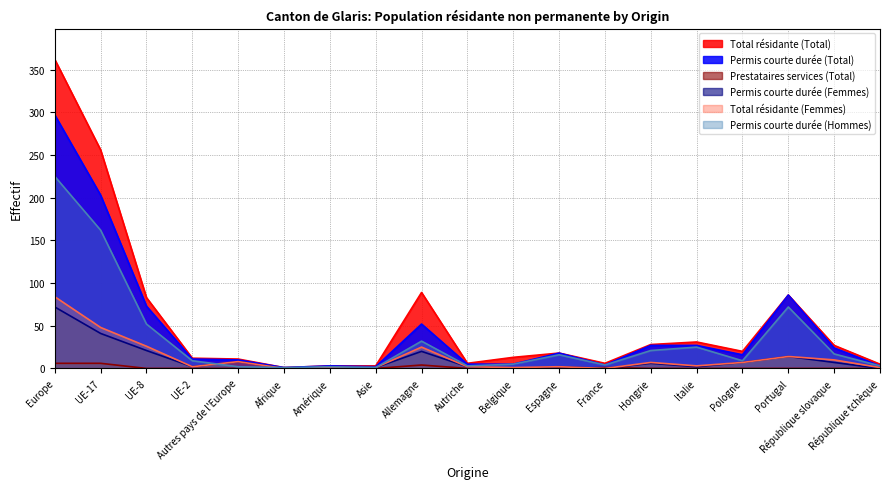

At how many categories does at least one series exceed 196?

2